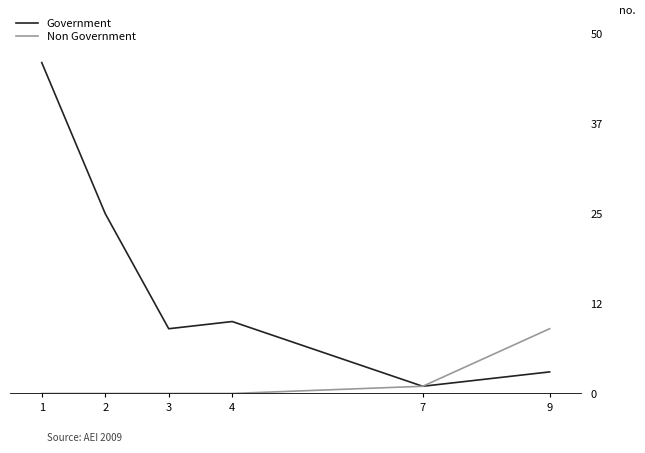

What are all the series names shown in the legend?

Government, Non Government